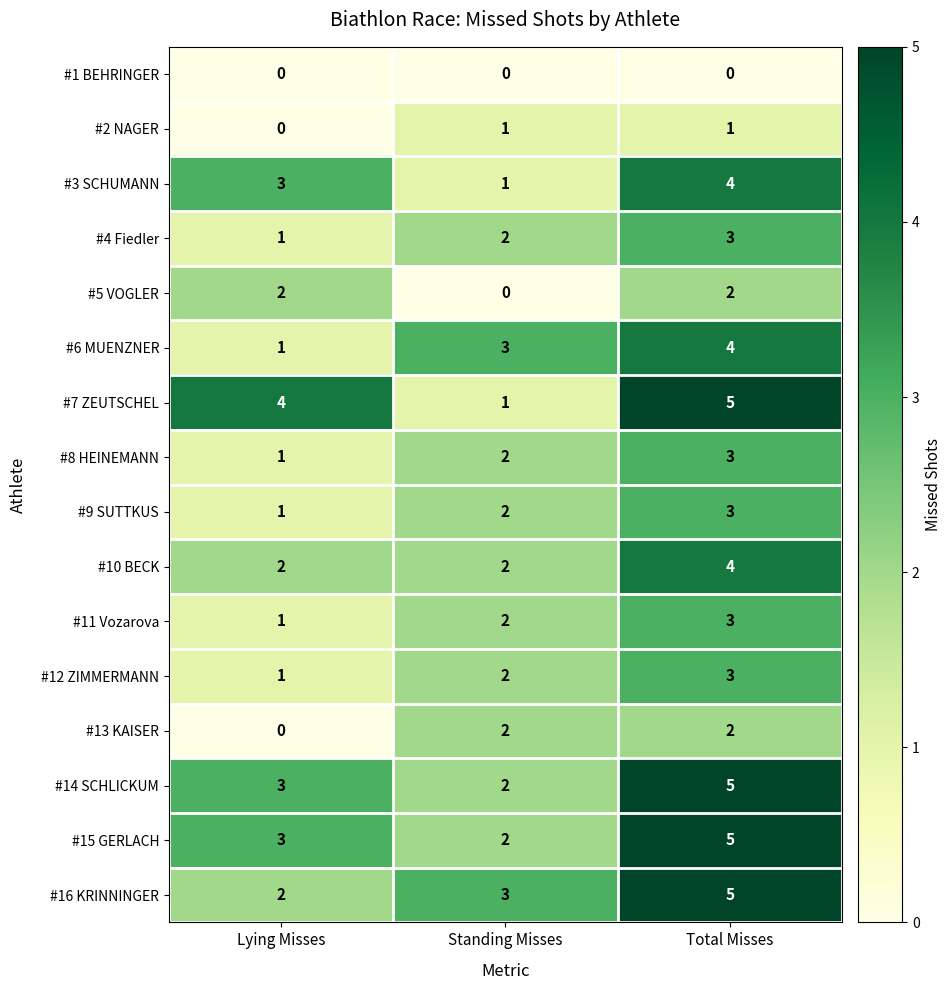

At which label is #6 MUENZNER closest to 2?

Lying Misses